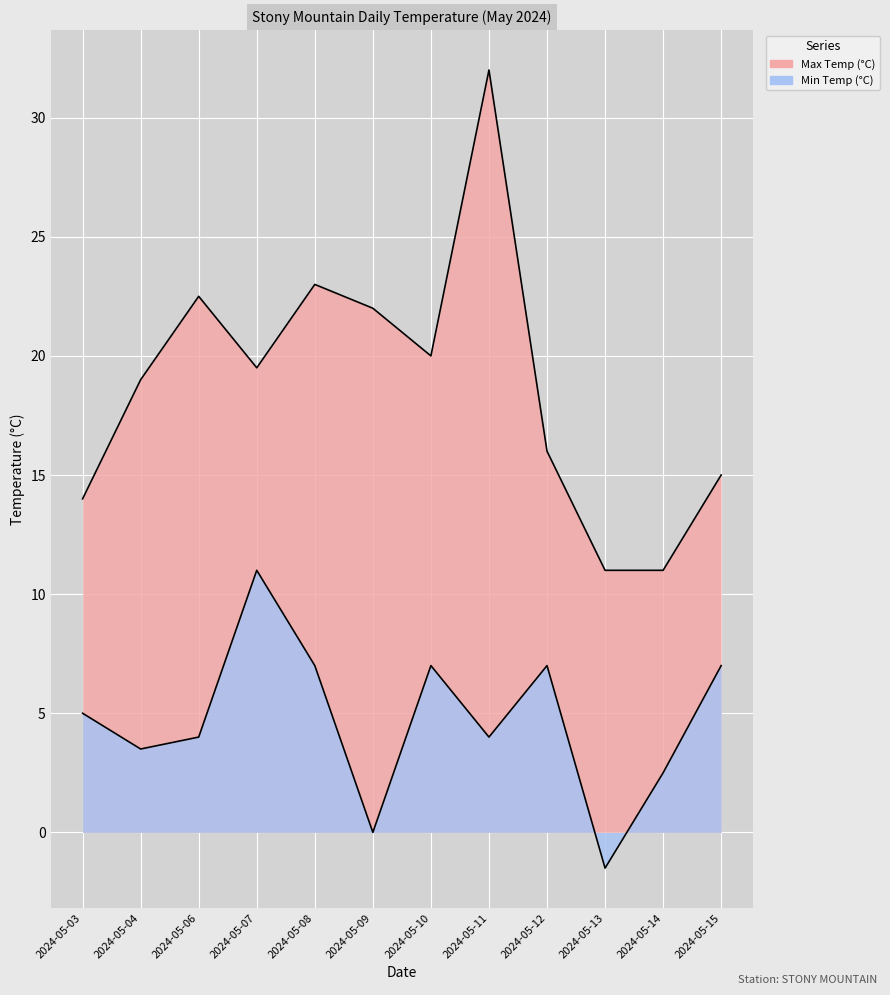

The Min Temp (°C) series shows 7.0 at 2024-05-10. True or false?

True